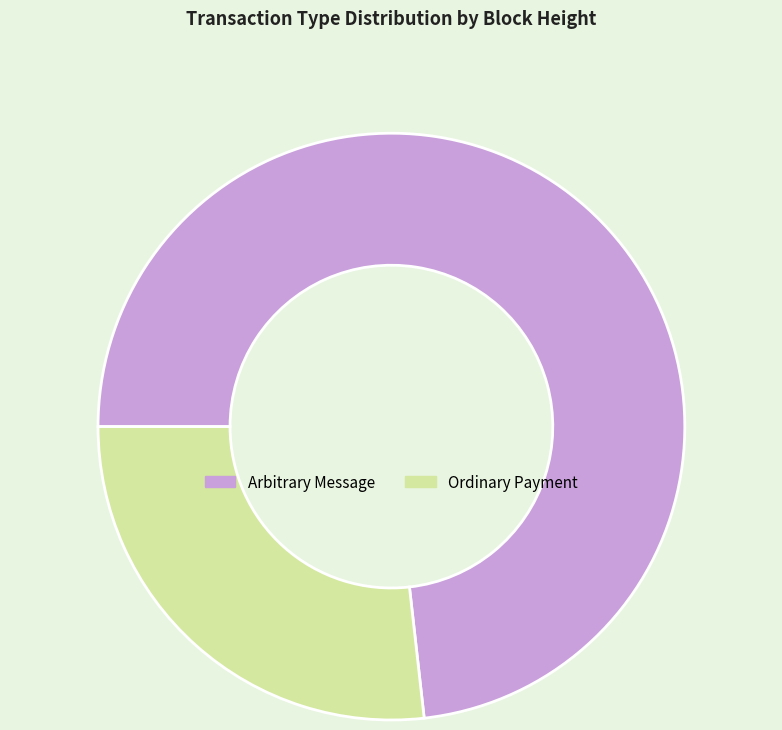

How many segments does this pie chart have?

2